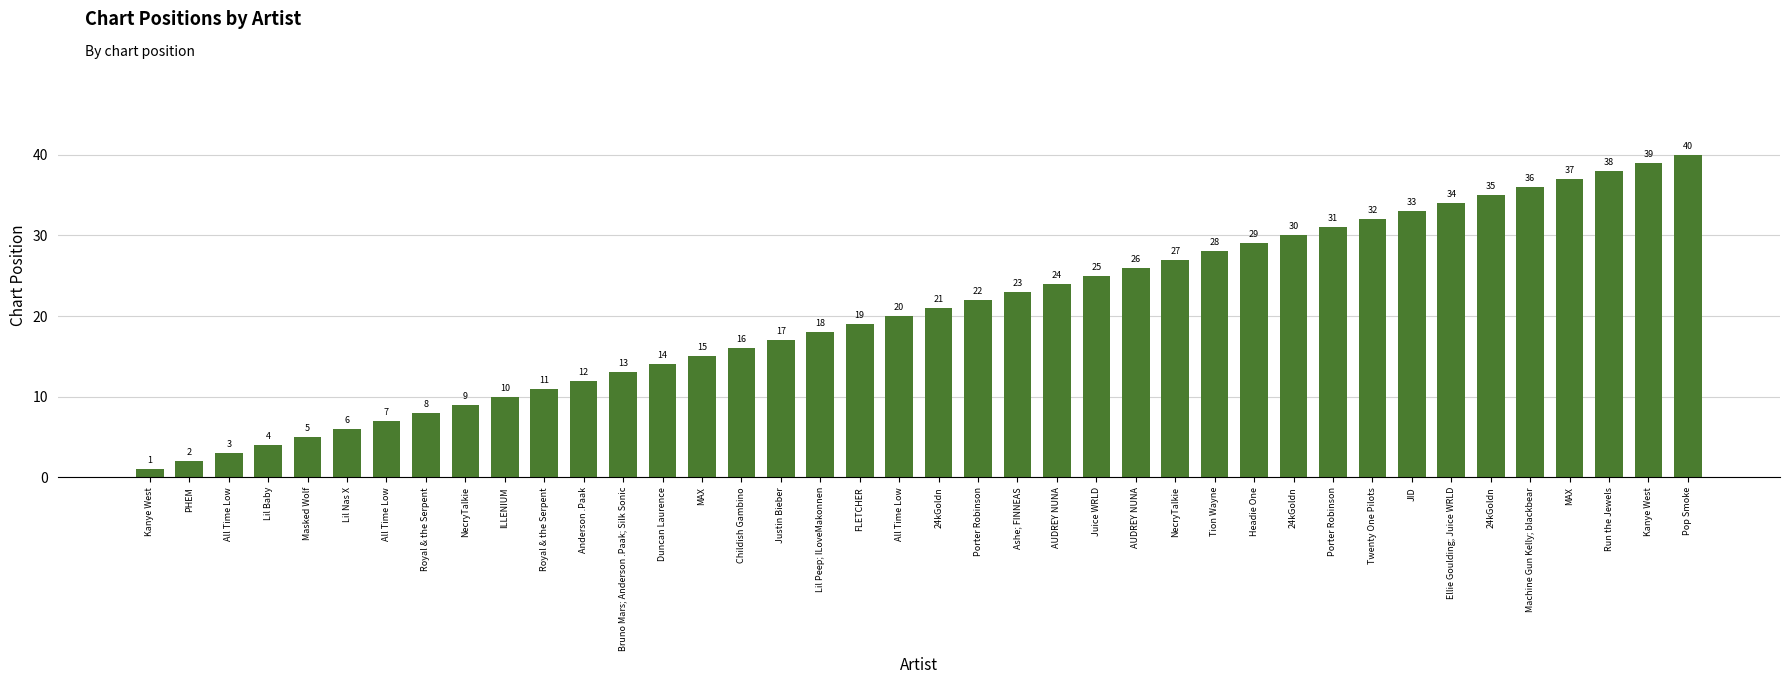

How many distinct data groups are displayed?

1